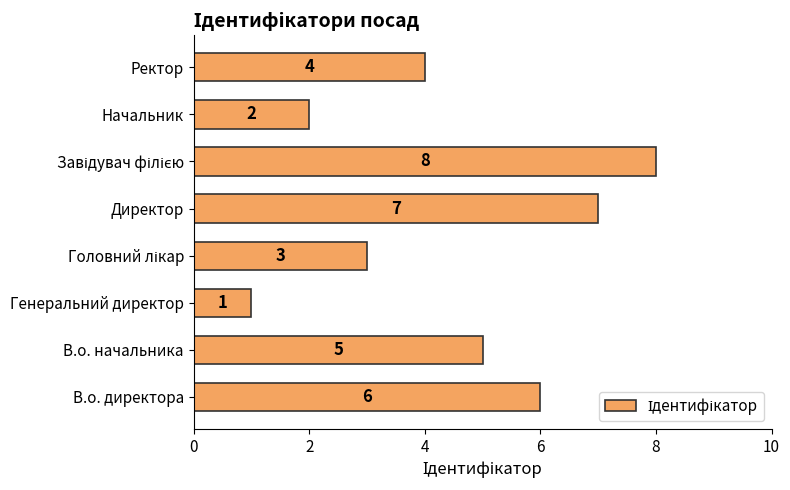

What is the approximate value at Ректор?

4